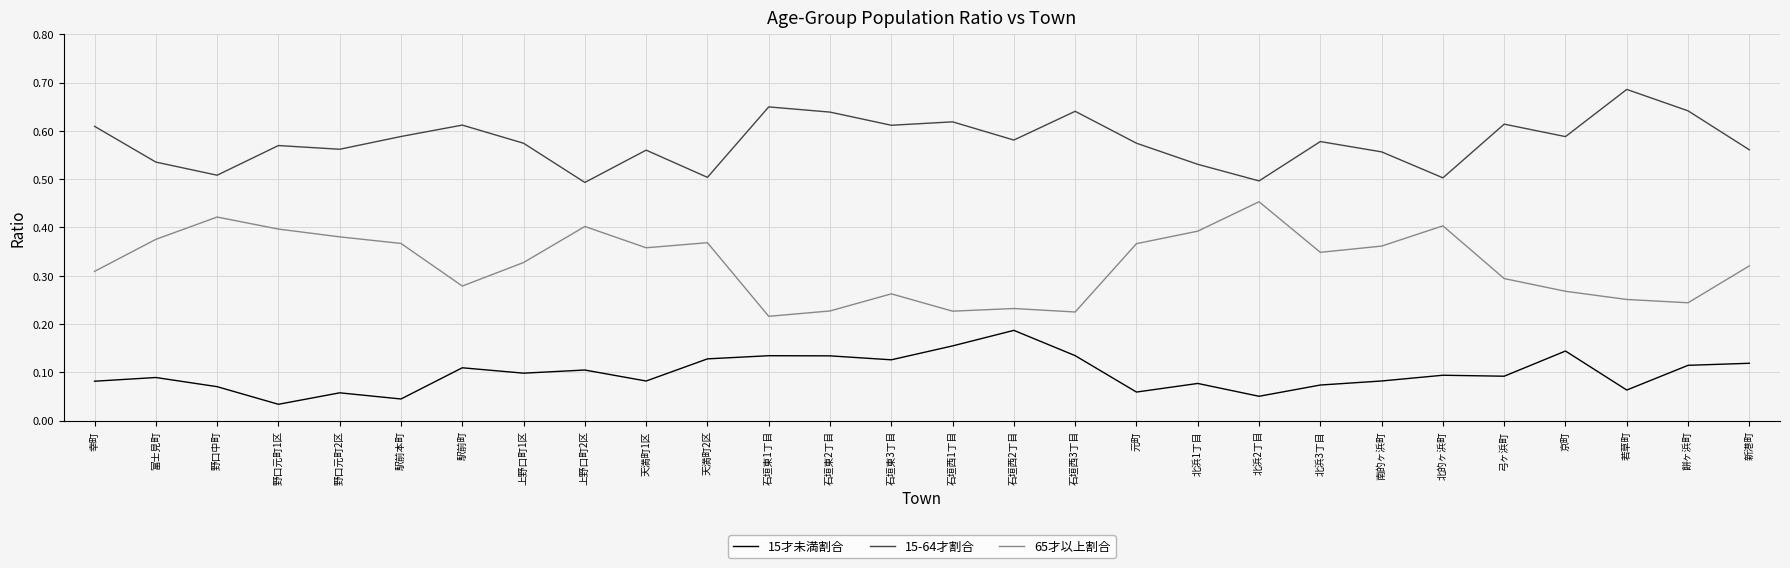

Which series has the widest spread of values?

65才以上割合